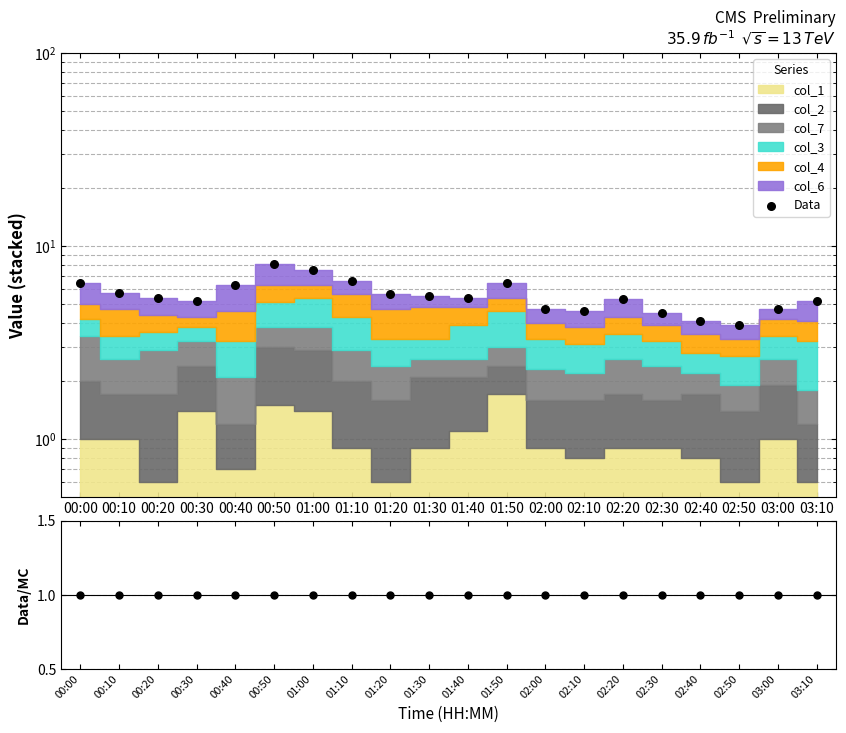

At how many categories does at least one series exceed 6?

6